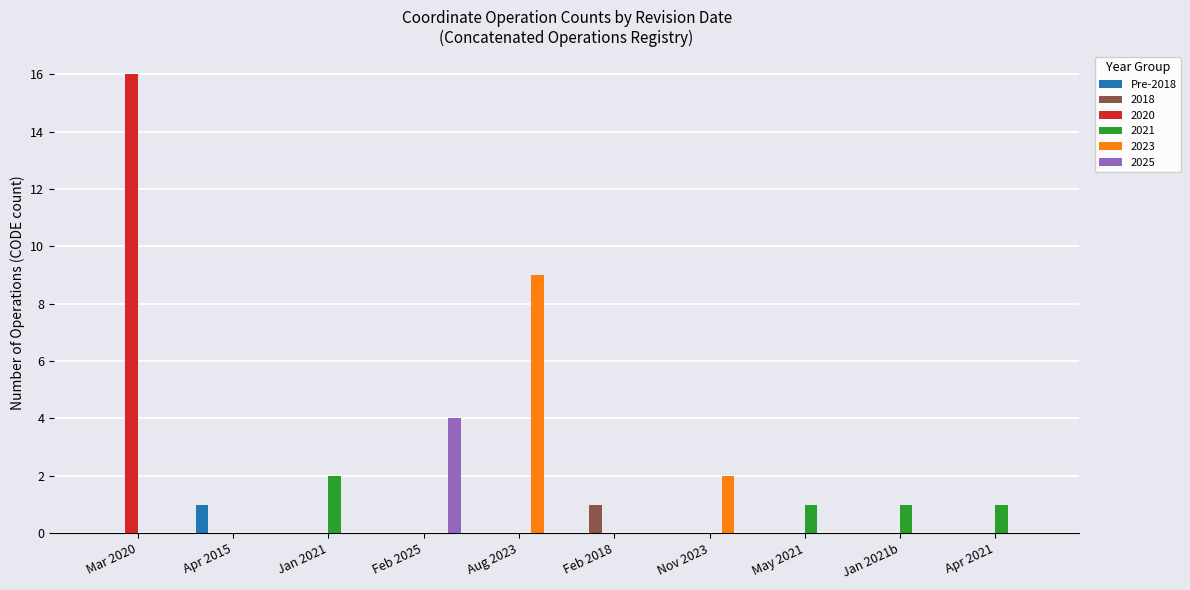

The value of 2018 at May 2021 is 0. True or false?

True